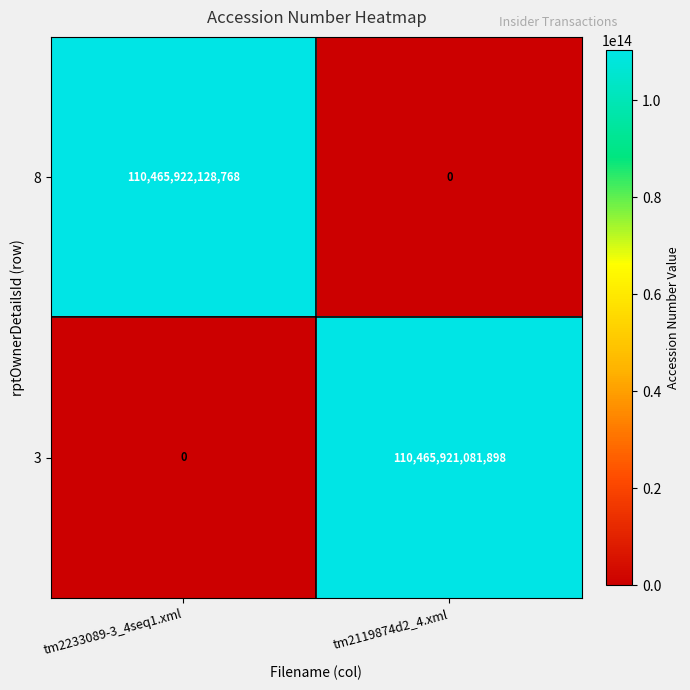

Which label corresponds to the largest value in the chart?

tm2233089-3_4seq1.xml